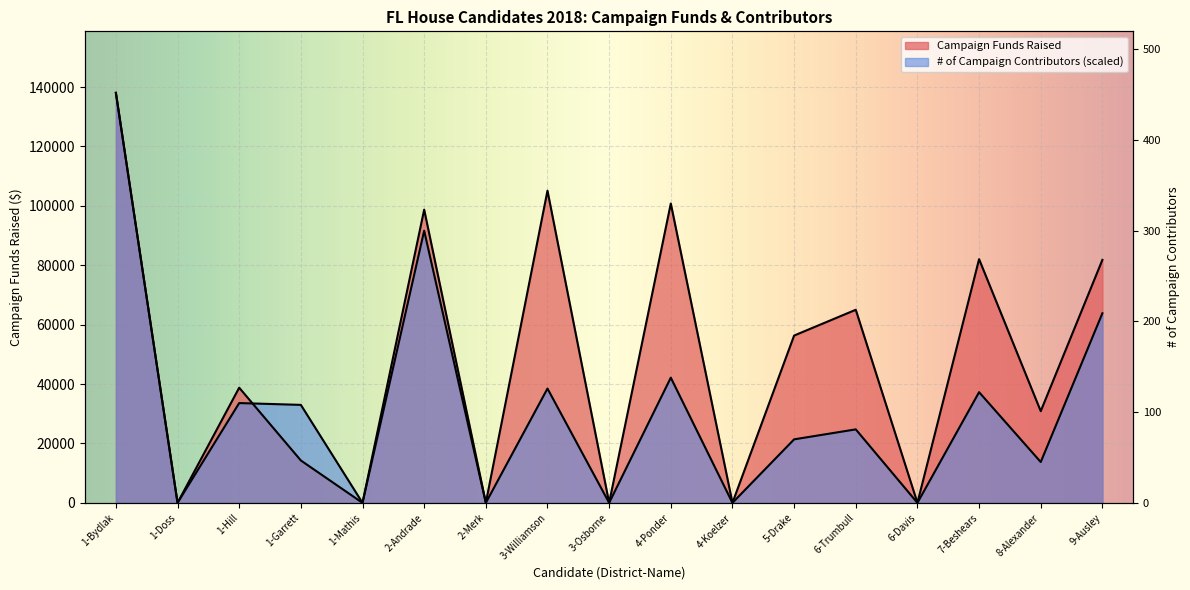

At which label does Campaign Funds Raised first exceed 38770?

1-Bydlak